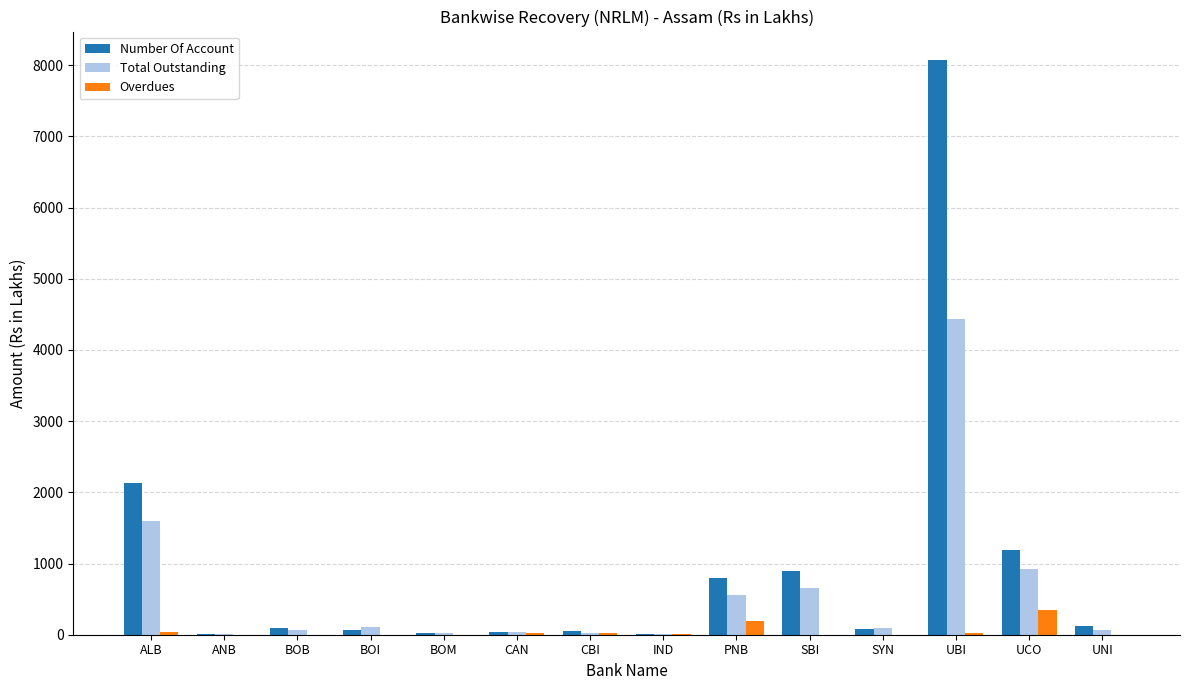

How many groups of bars are there?

14